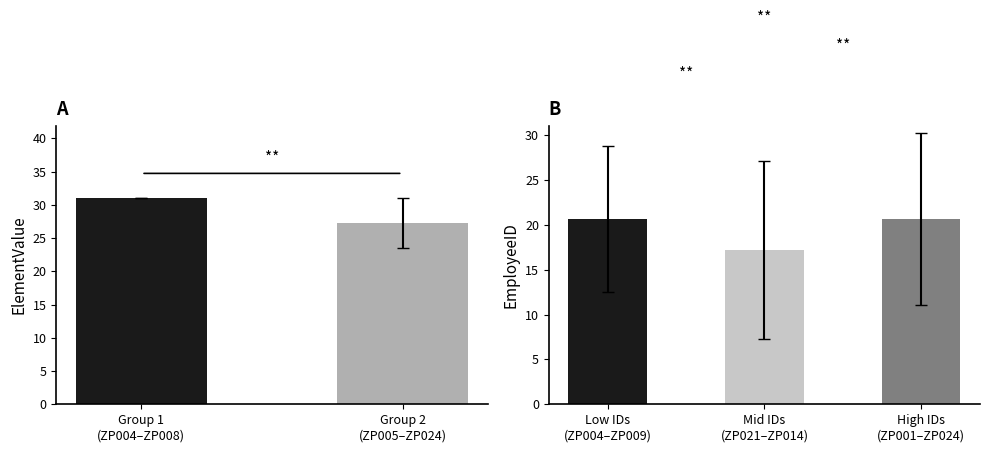

The value of EmployeeID at ZP016 is 21. True or false?

False